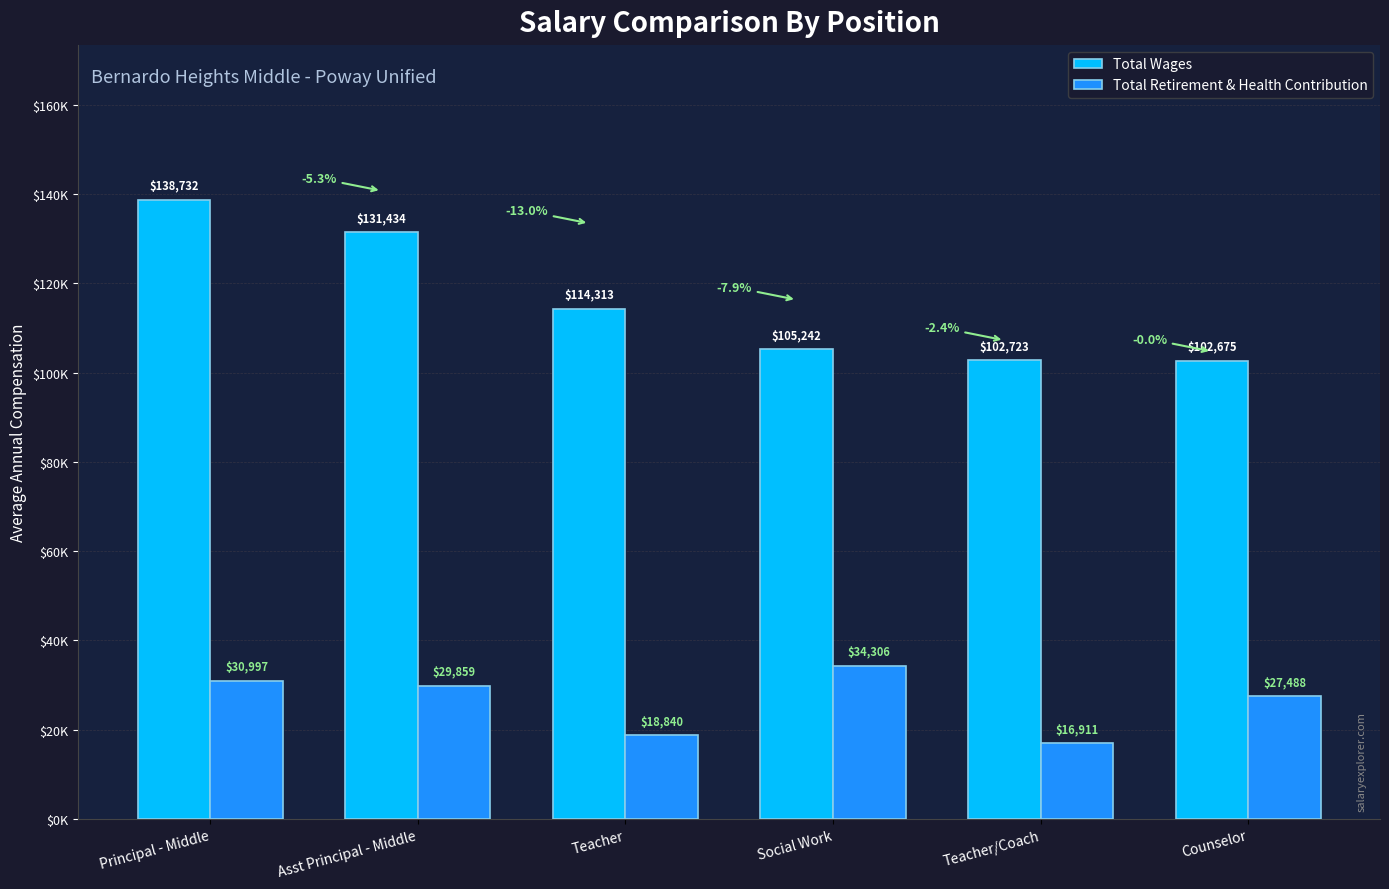

What is the average value of the Total Retirement & Health Contribution series?

26400